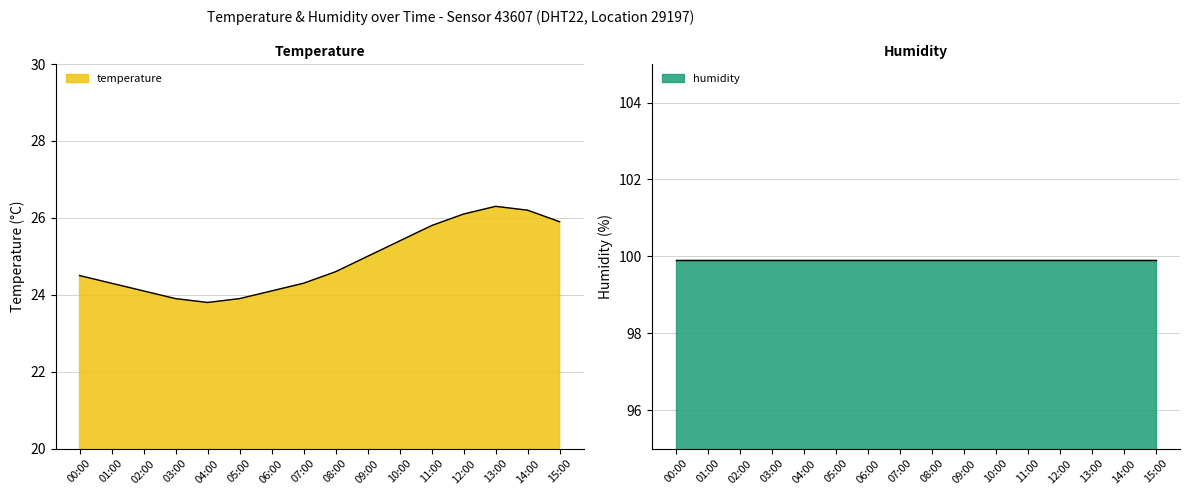

Does the chart display data point markers on the line(s)?

No